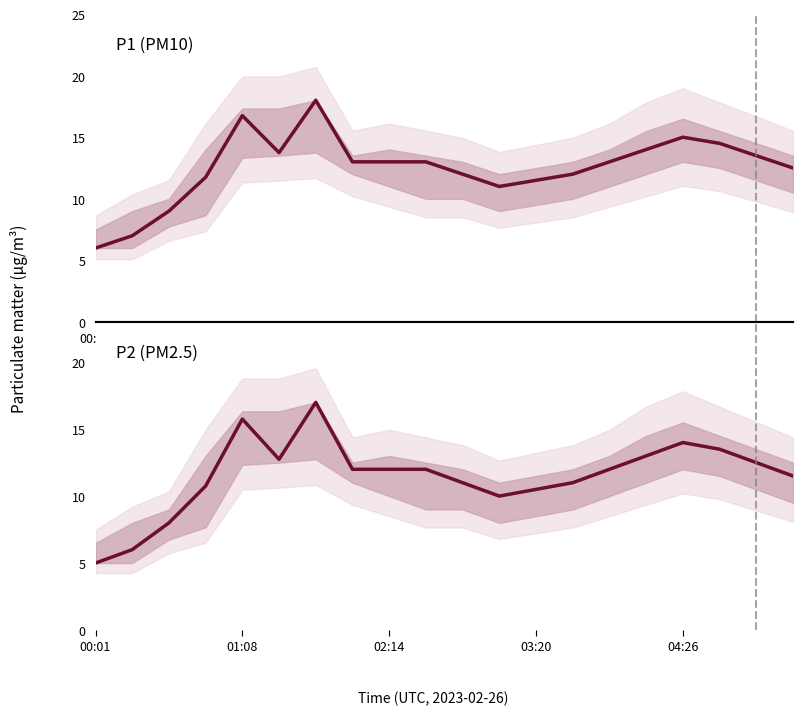

List the series in order of their peak value, lowest first.

P2, P1